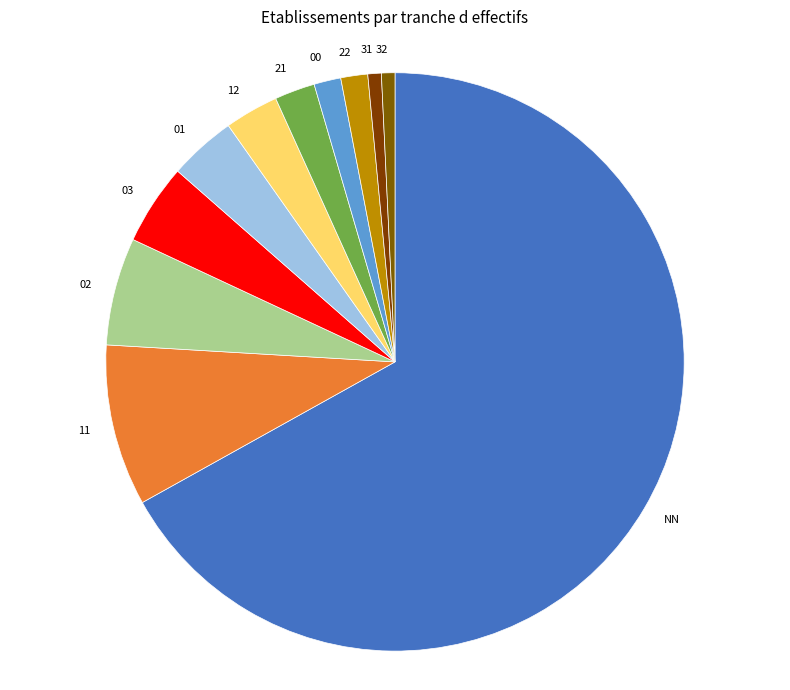

Which slice represents more than half of the pie?

NN